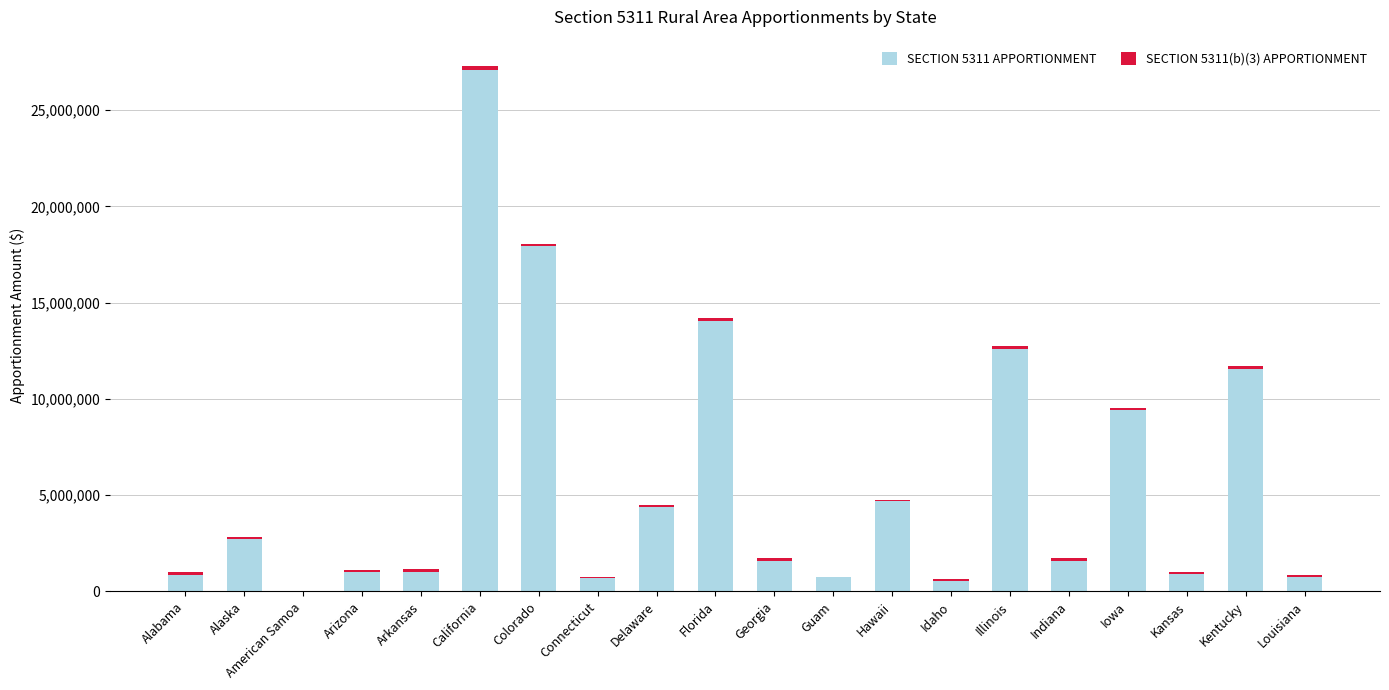

What is the total value across all series at Alabama?

993342